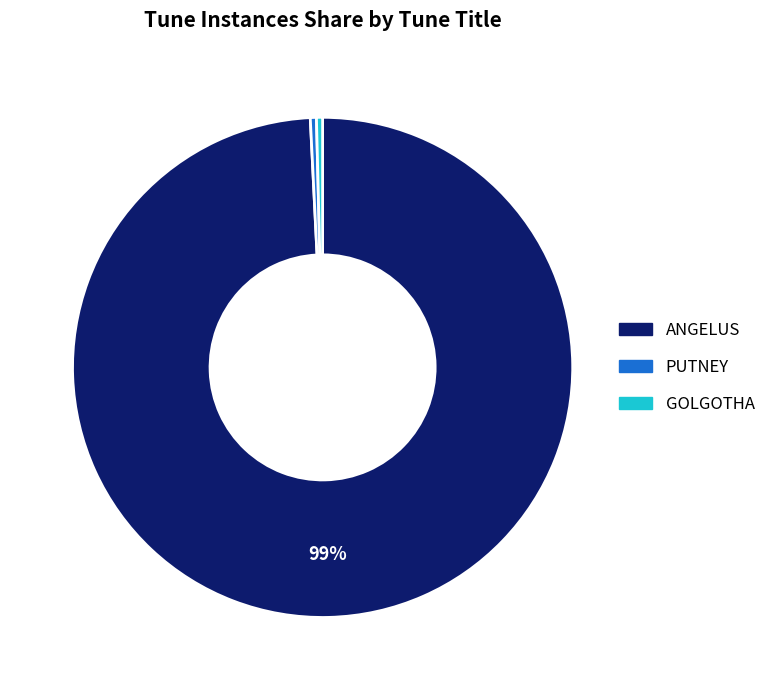

Is the sum of GOLGOTHA and PUTNEY greater than half?

No